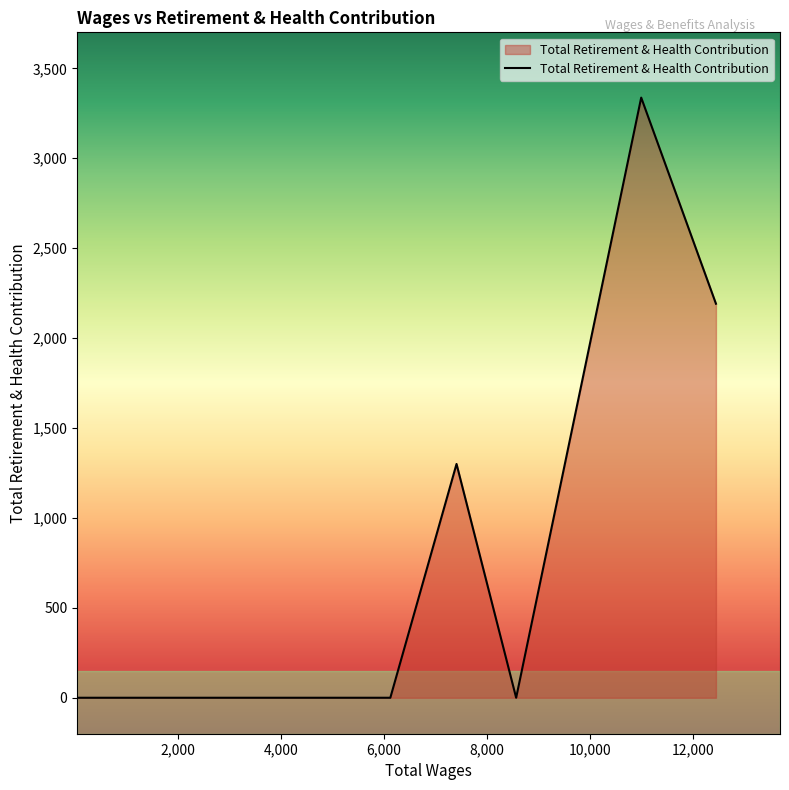

What is the difference between the second highest and minimum values?

2191